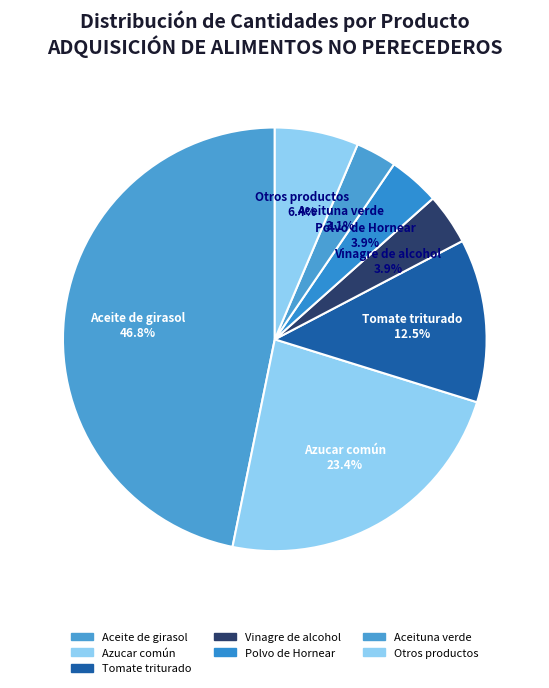

Which category has the smallest portion of the pie?

Aceituna verde